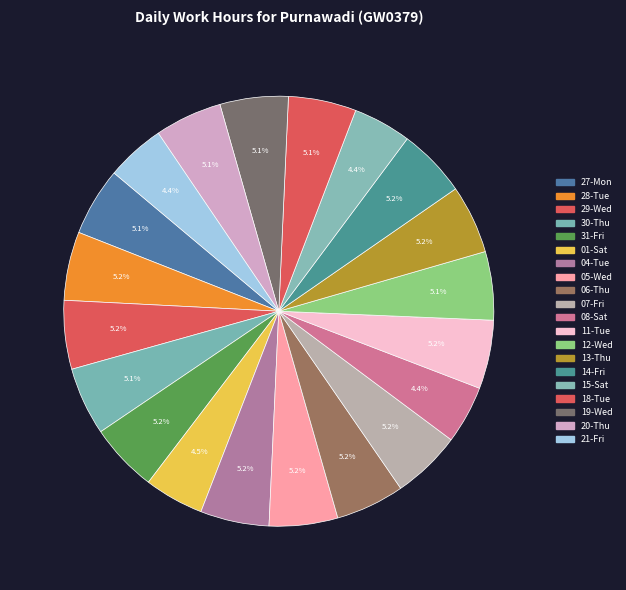

How many slices are in this pie chart?

20